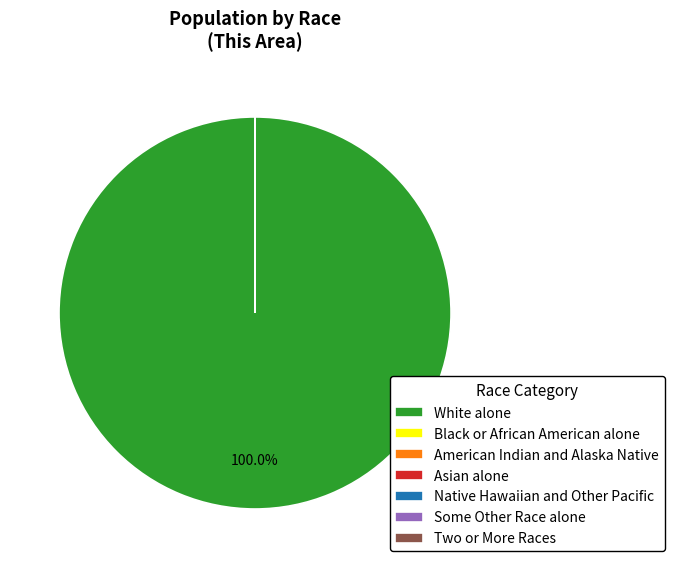

Is there a majority slice in this chart?

Yes